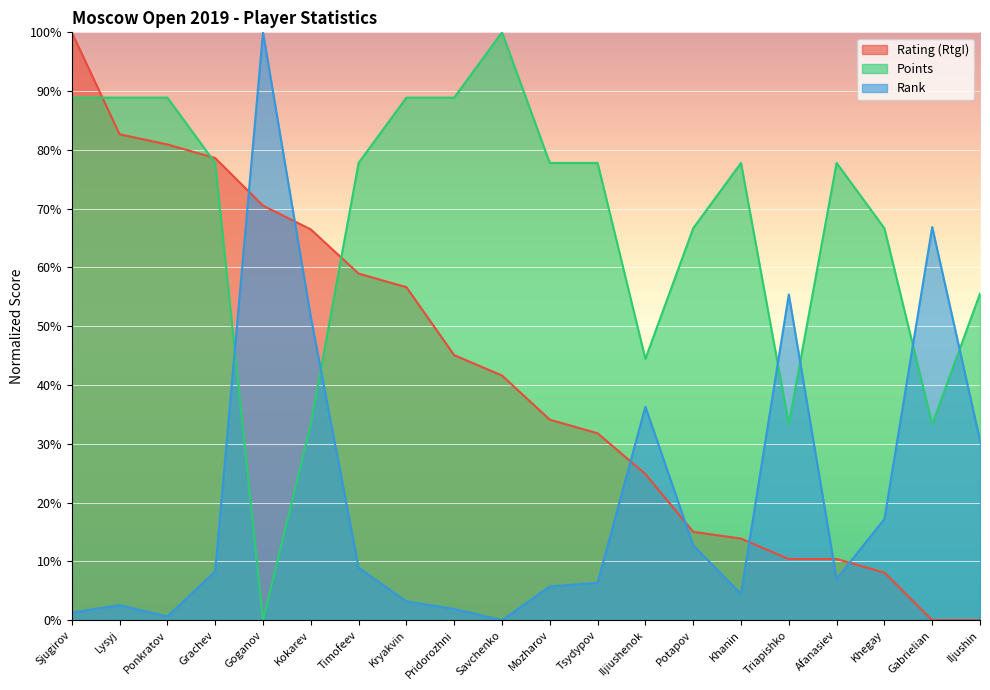

Where do Rank and Rating (RtgI) first cross each other?

Grachev and Goganov